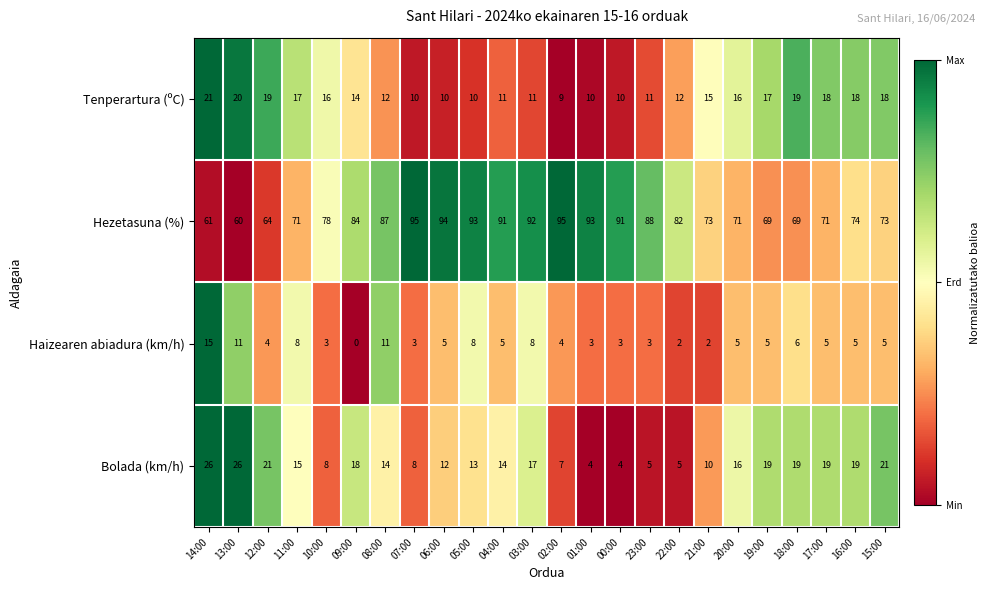

At 15:00, list the series in order from largest to smallest.

Hezetasuna (%), Bolada (km/h), Tenperartura (ºC), Haizearen abiadura (km/h)